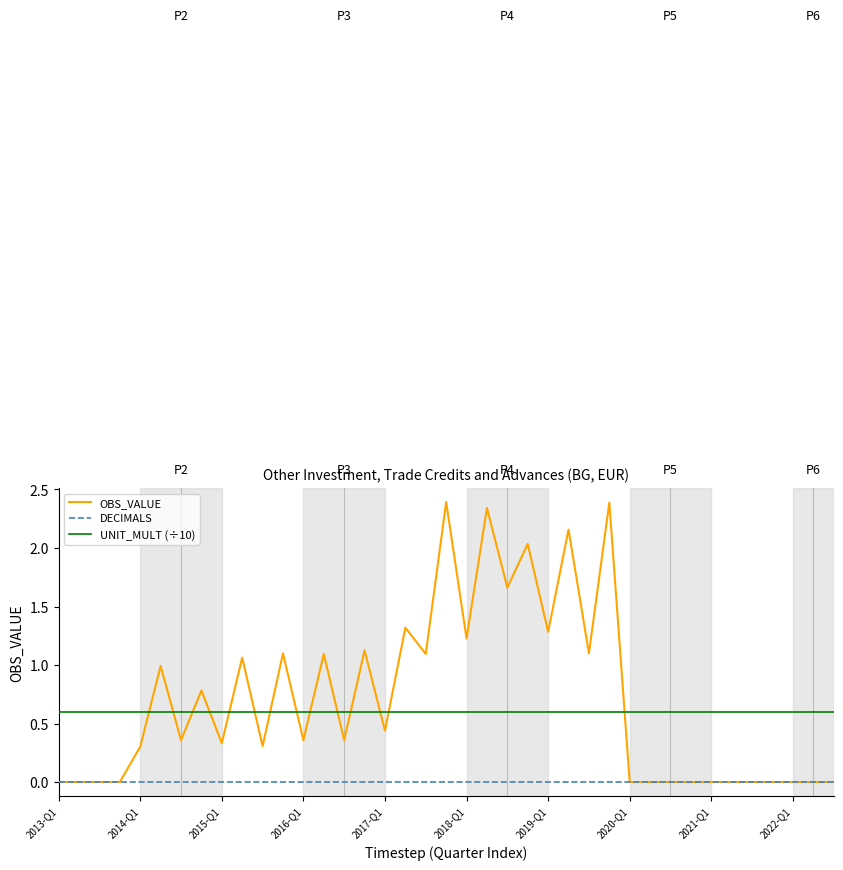

Count the number of categories in the chart.

39